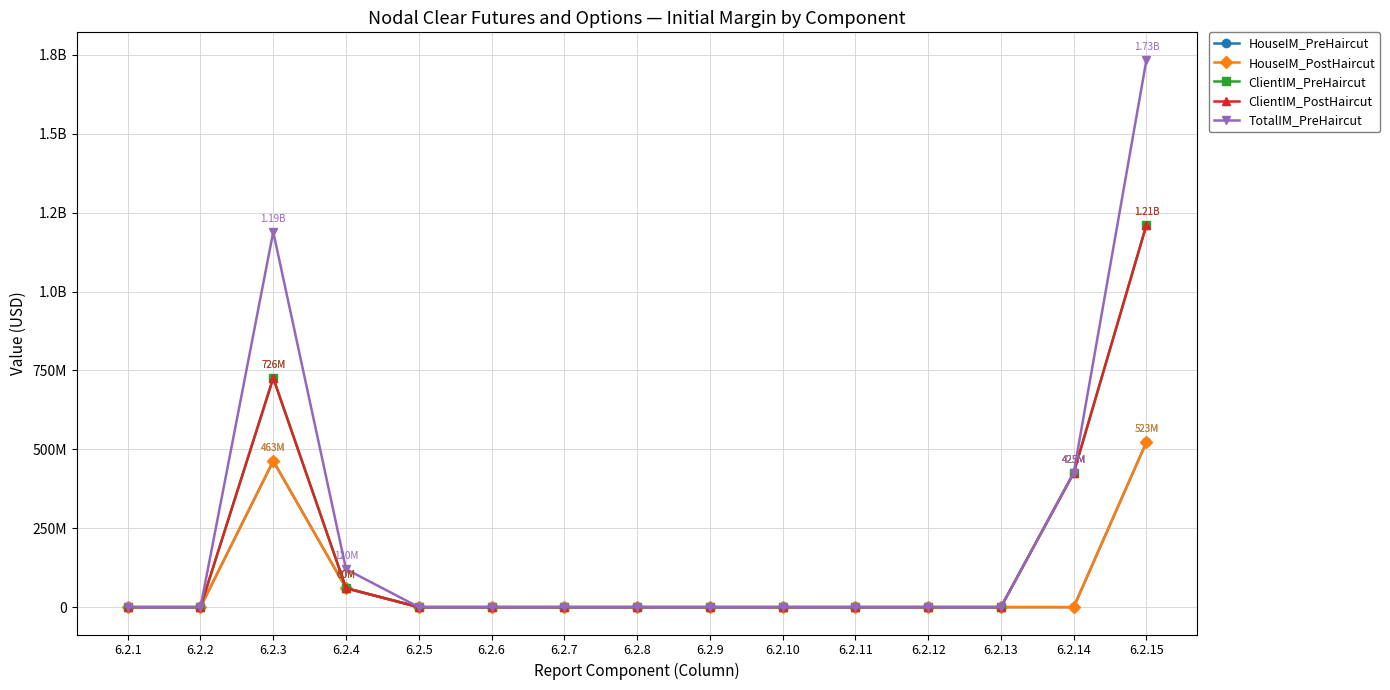

Is this an area chart (filled region under the line)?

No